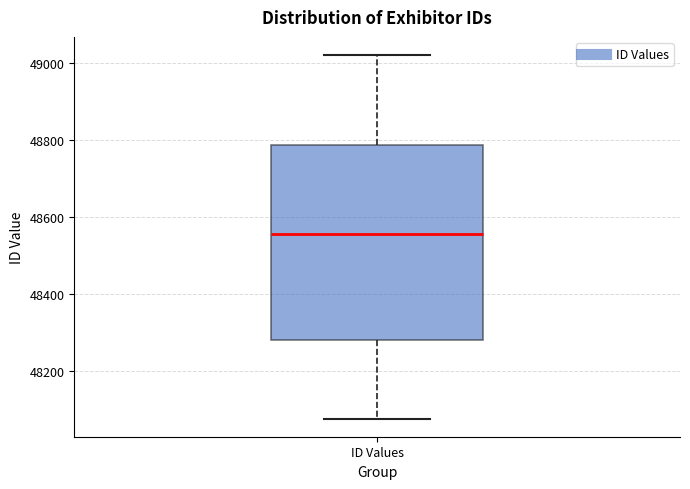

Transcribe this box plot: give where the median line is, the range the box spans, and where the two whiskers end, as read against the y-axis. The values are not printed on the chart, so give them approximately, as read against the axis.

median 48560, box 48280 to 48780, whiskers 48080 to 49020